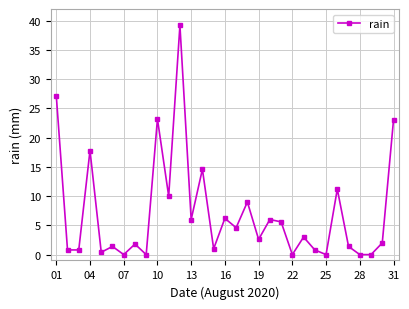

How many series are shown in this chart?

1